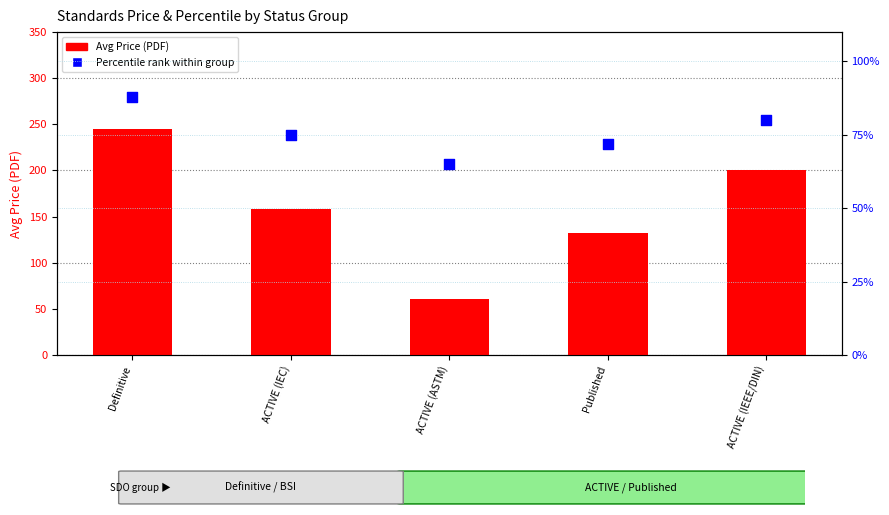

Which series has the largest Y range (max minus min)?

Avg Price (PDF)